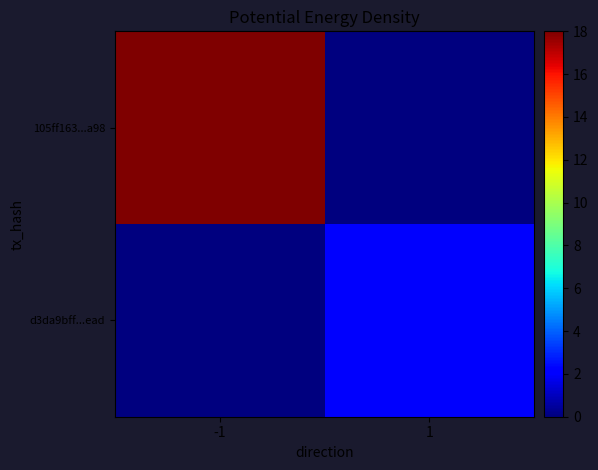

How many distinct data groups are displayed?

2